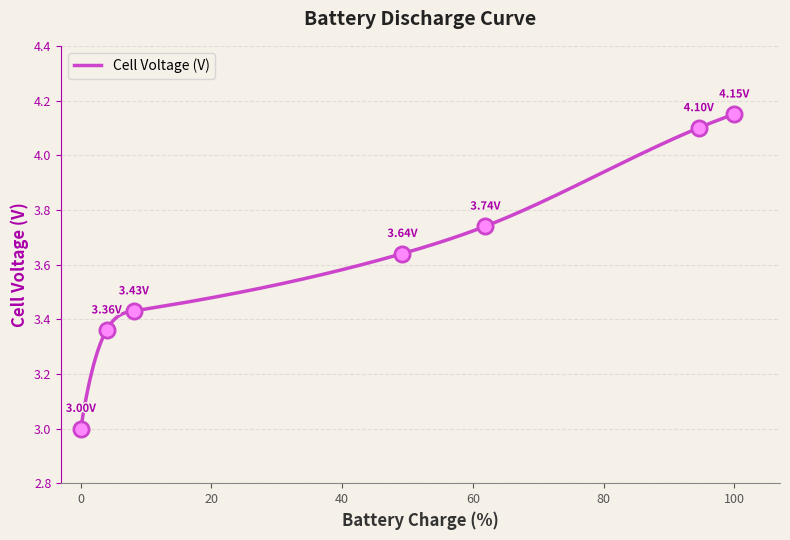

What is the change in value from 3.93722949625508 to 100.001010753857?

+0.8